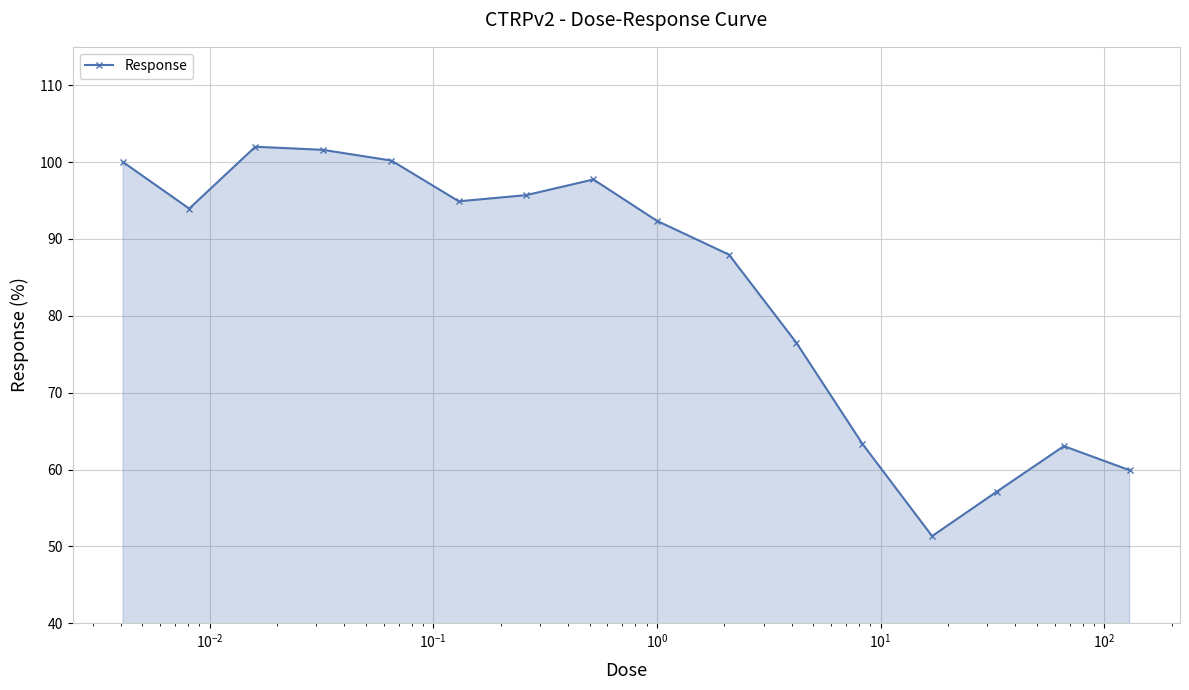

What is the value of the 10th point from the left?

88.0